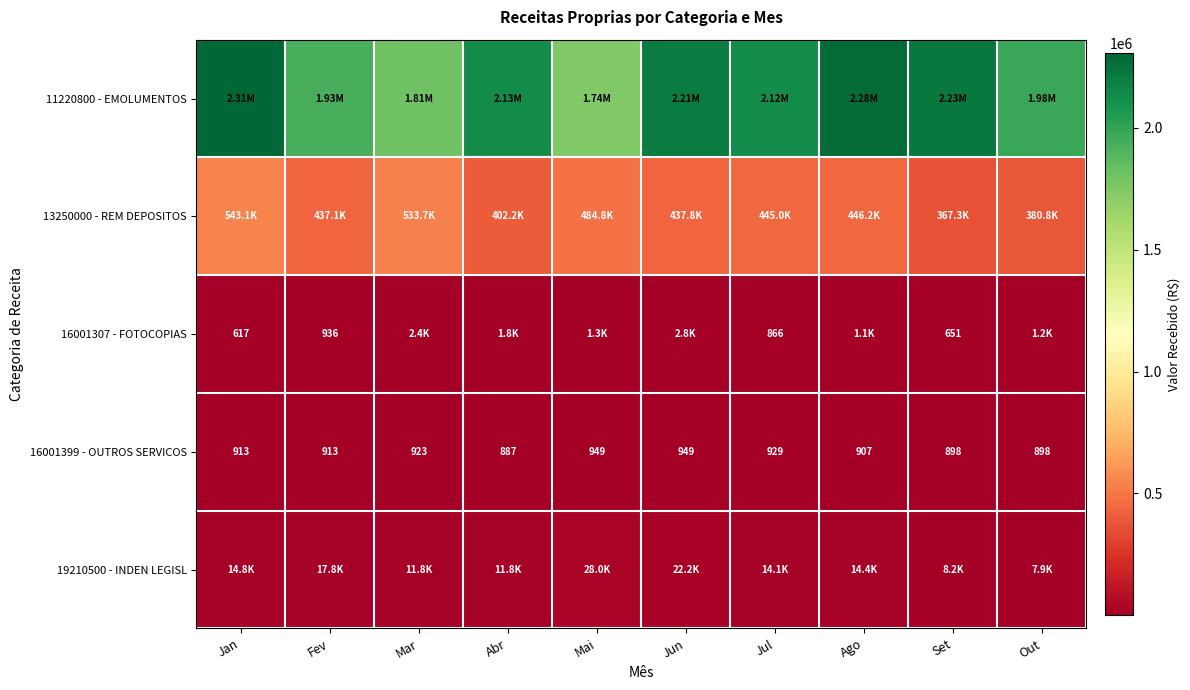

Which category has the lowest value in the 16001399 - OUTROS SERVICOS series?

Abr